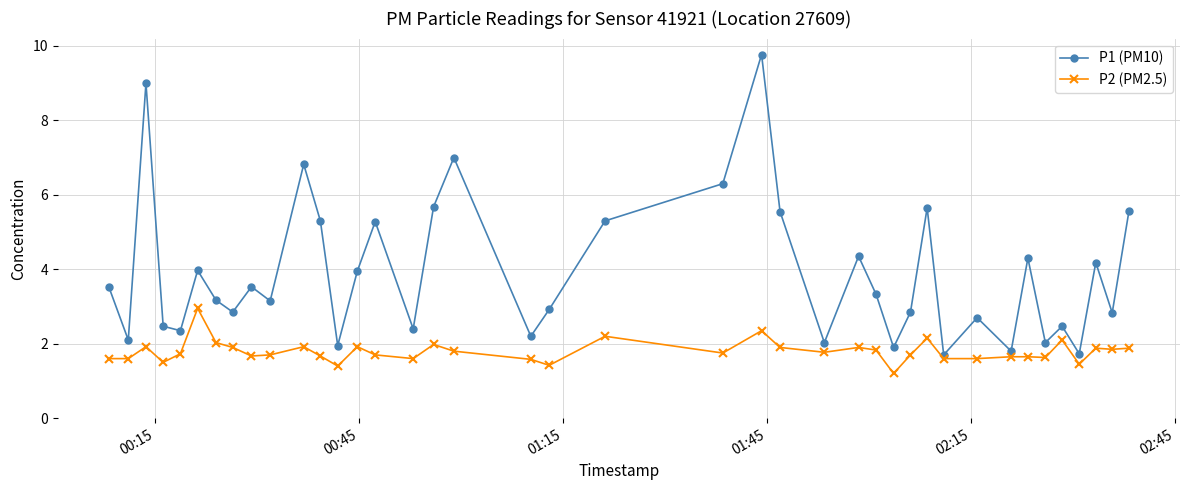

What is the smallest value displayed?

1.2